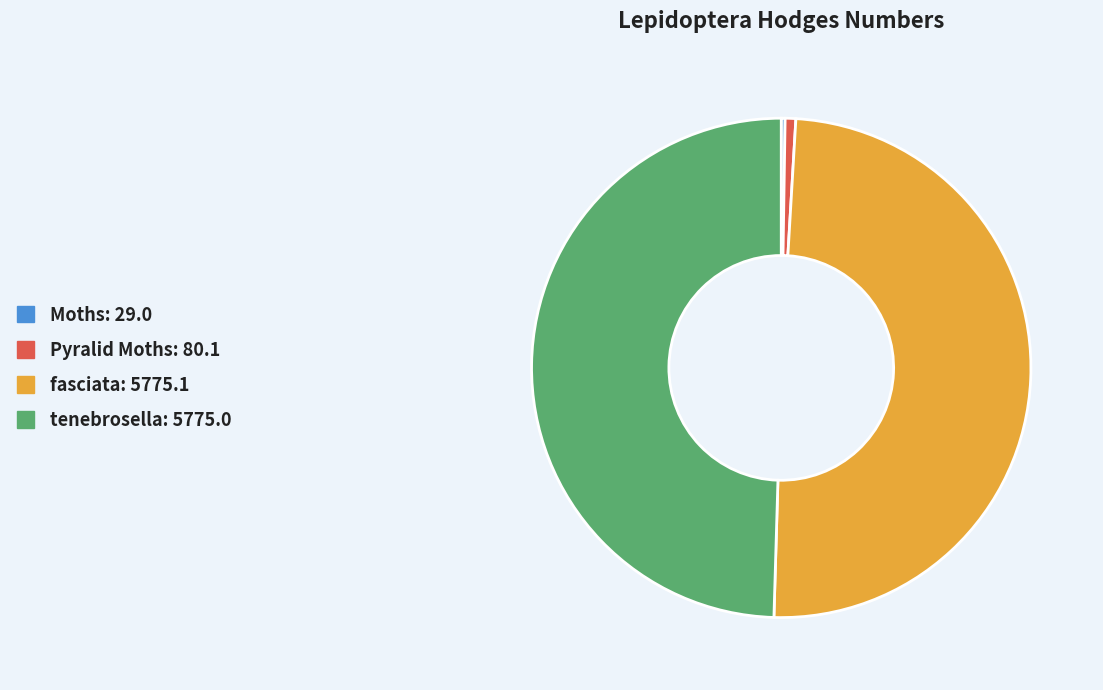

Is tenebrosella the majority of the pie?

No